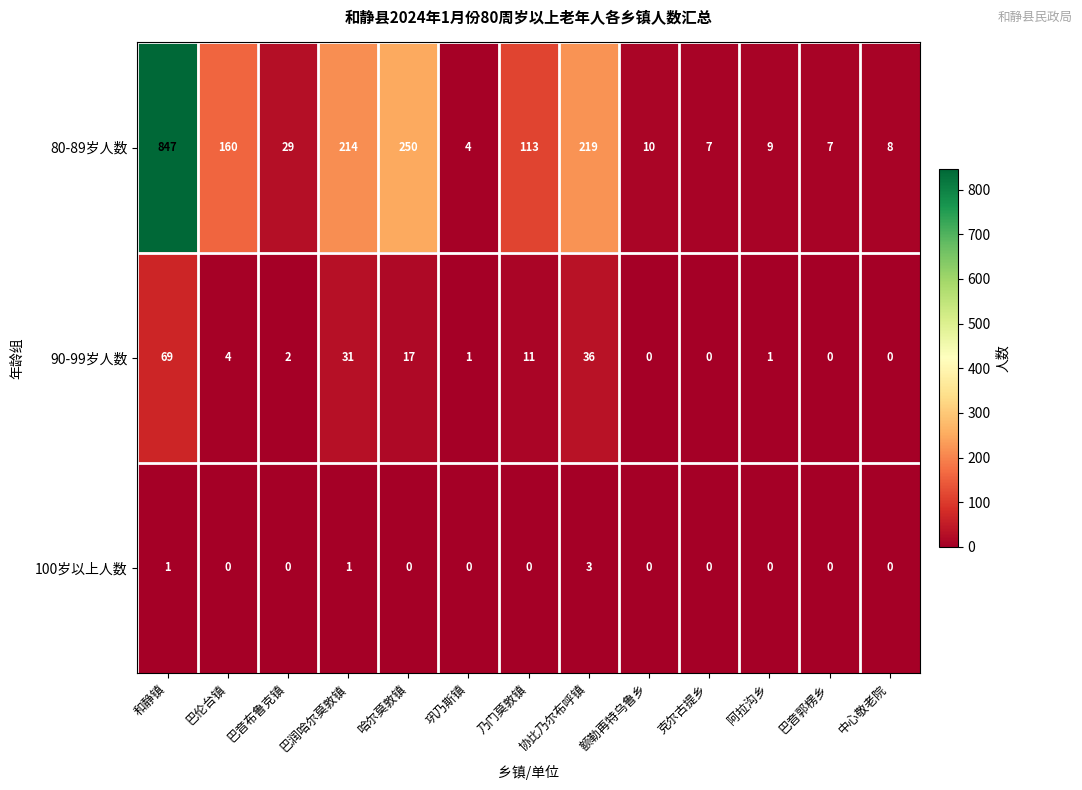

The value of 100岁以上人数 at 和静镇 is 1. True or false?

True